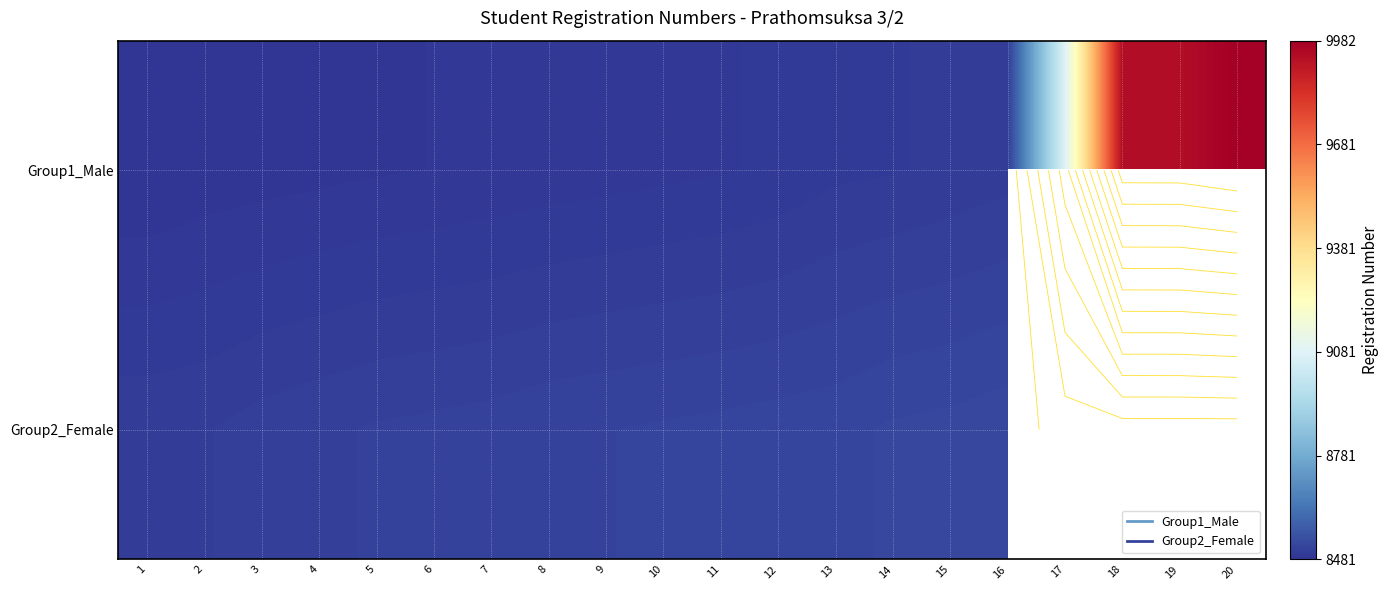

What is the approximate value of Group1_Male at 12?

8494.0